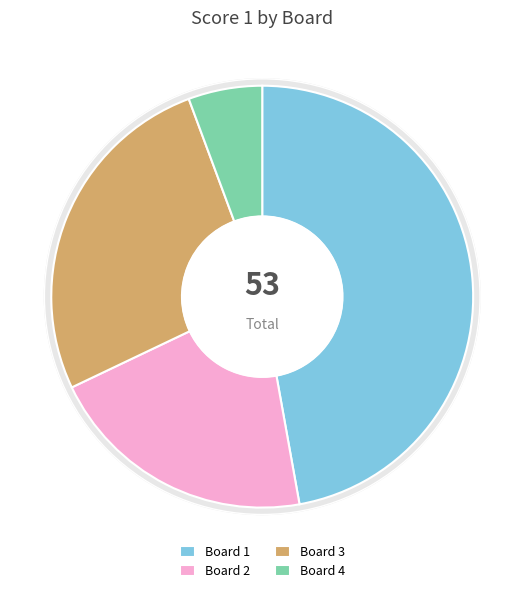

Does Board 2 represent more than half of the total?

No